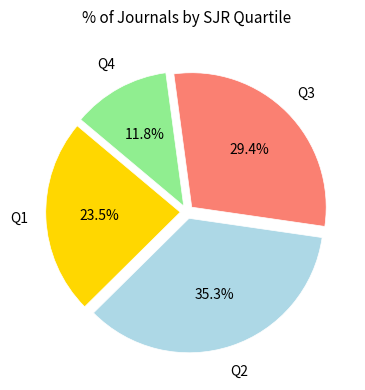

Is there a majority slice in this chart?

No